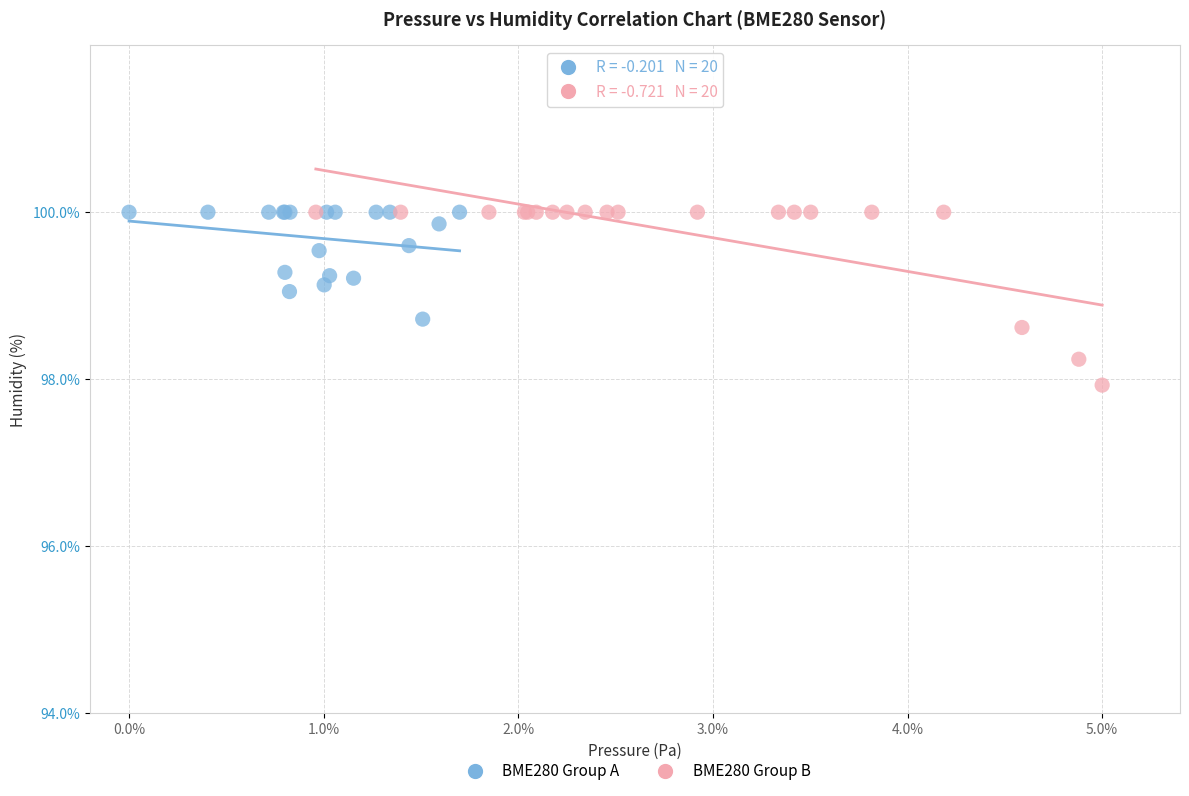

What are all the series names shown in the legend?

BME280 Group A, BME280 Group B